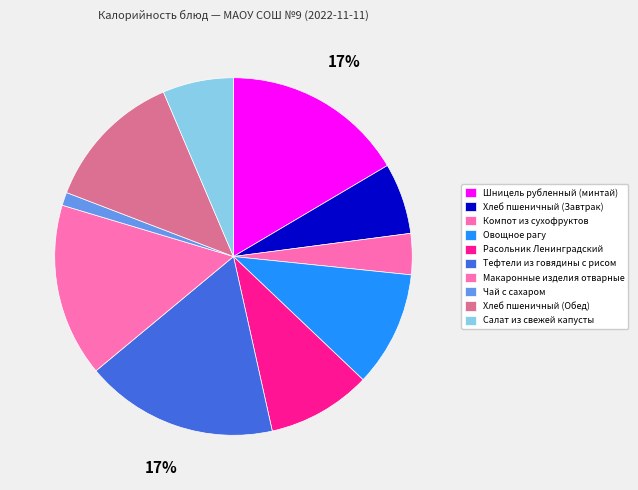

What percentage is the Тефтели из говядины с рисом slice, to the nearest percent?

17%